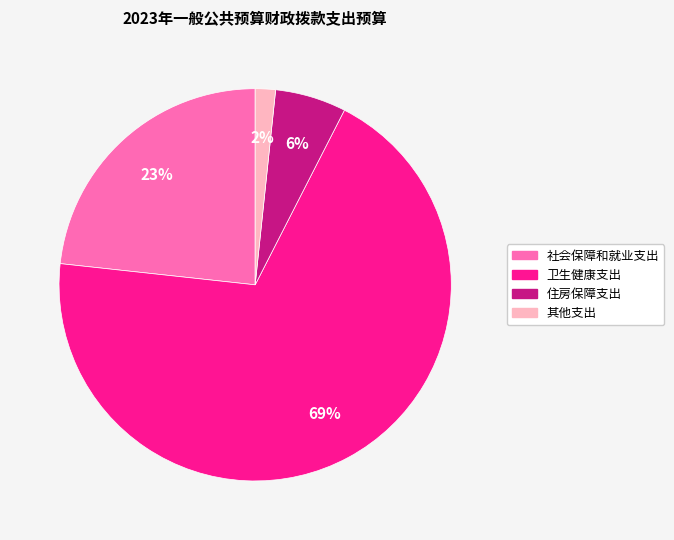

Which slice is the largest?

卫生健康支出